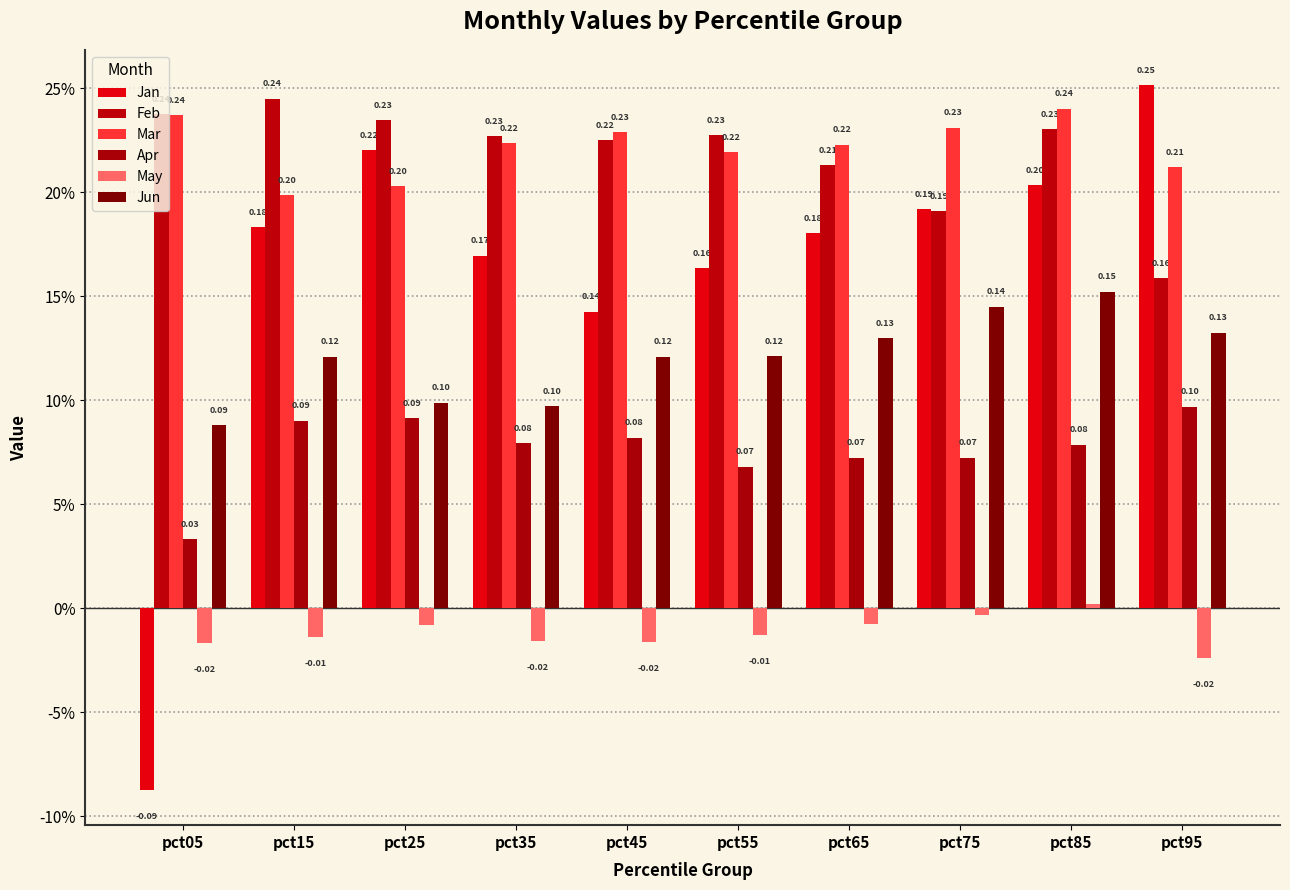

What is the value of the Mar bar at the 9th from the left?

0.2